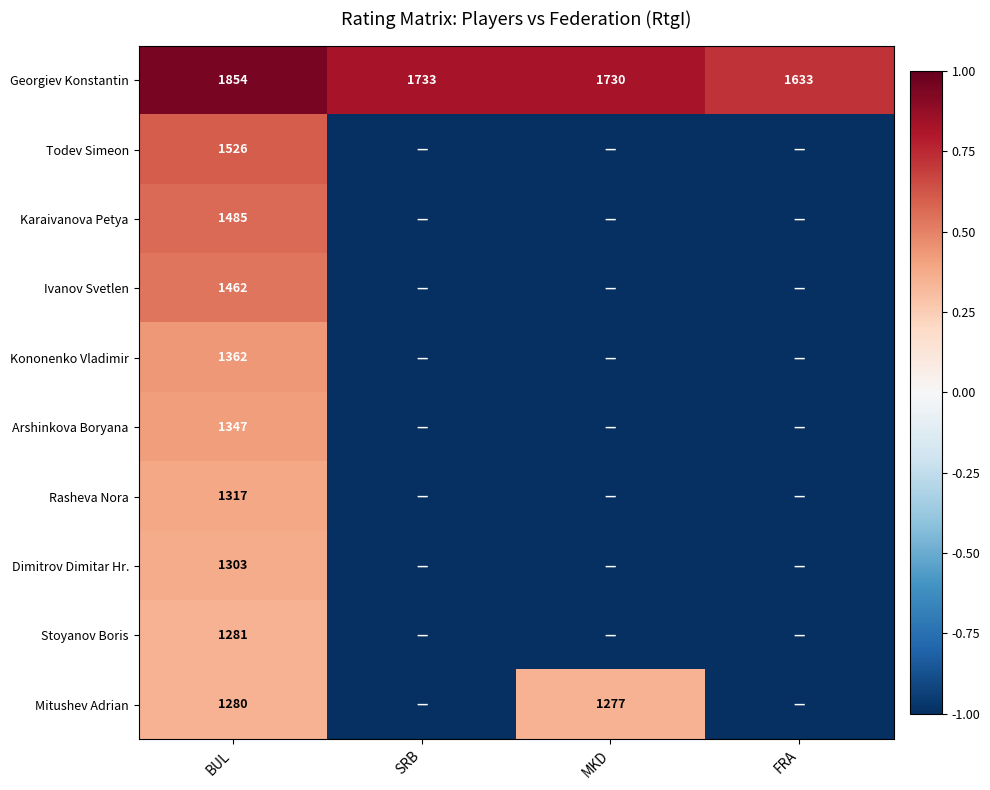

The Dimitrov Dimitar Hr. series shows 1303 at BUL. True or false?

True